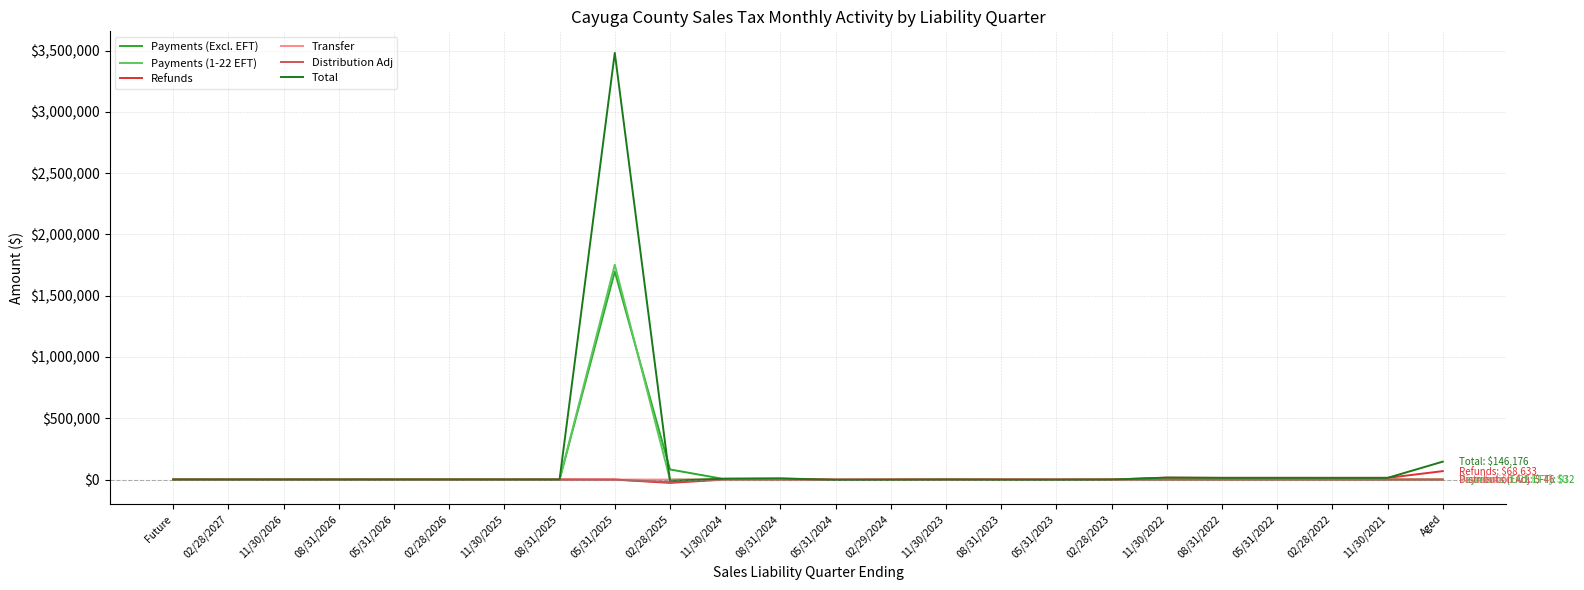

At which category is the sum across all series the highest?

05/31/2025